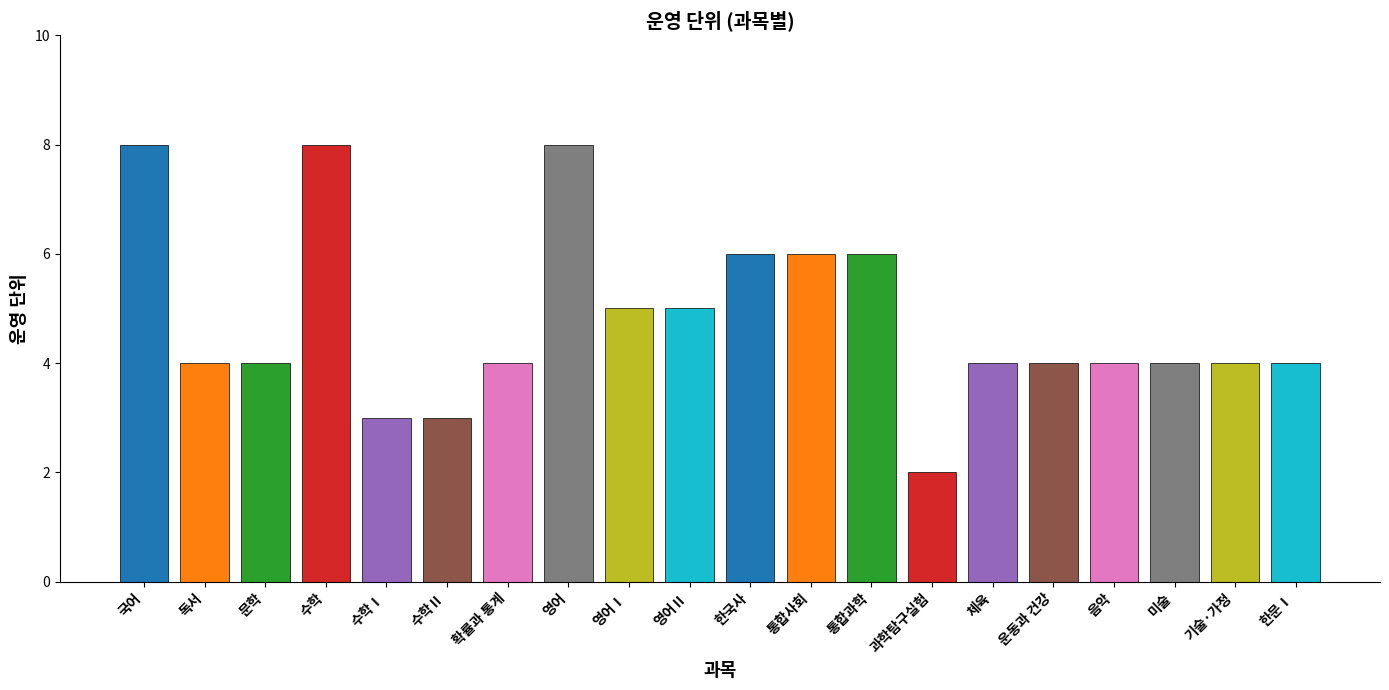

Rank the categories by value from highest to lowest.

국어, 수학, 영어, 한국사, 통합사회, 통합과학, 영어Ⅰ, 영어Ⅱ, 독서, 문학, 확률과 통계, 체육, 운동과 건강, 음악, 미술, 기술·가정, 한문Ⅰ, 수학Ⅰ, 수학Ⅱ, 과학탐구실험